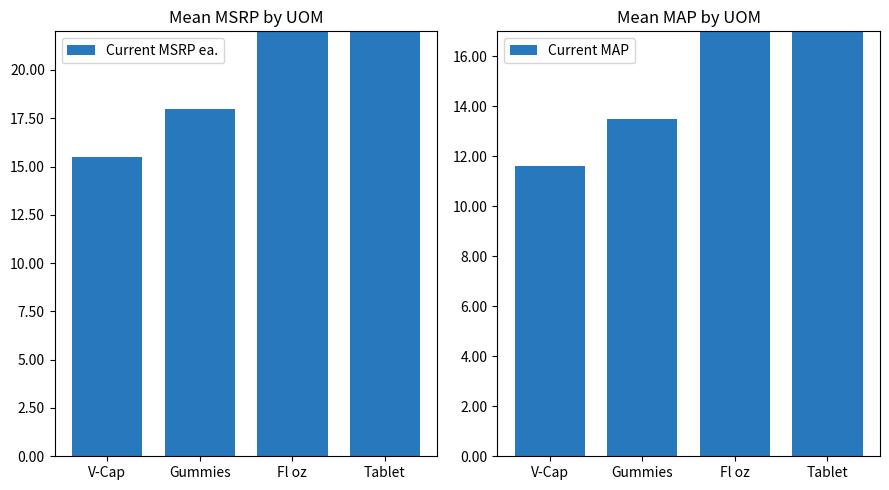

What position from the left is Fl oz?

3